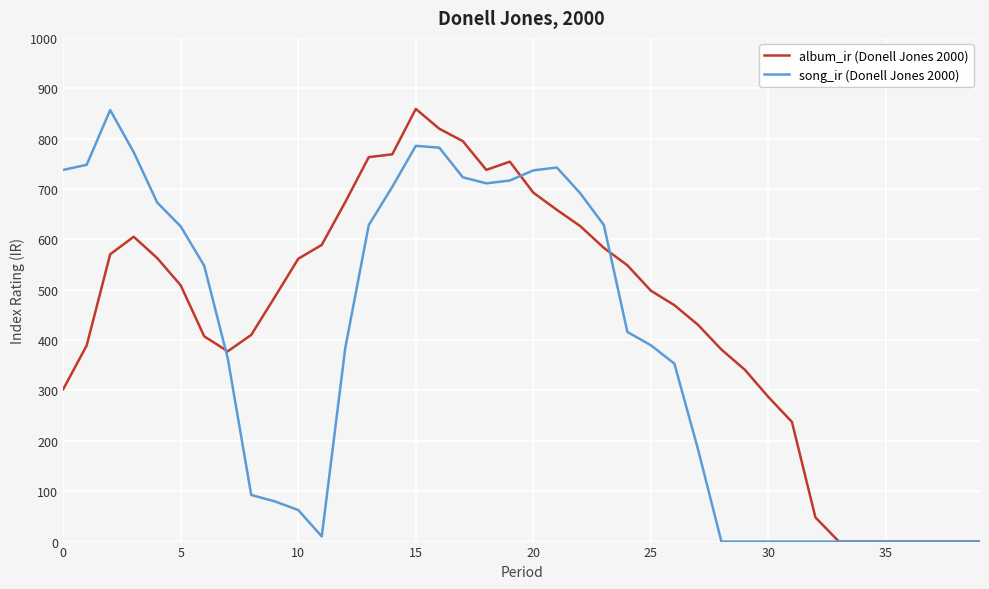

How many lines are shown in the chart?

2